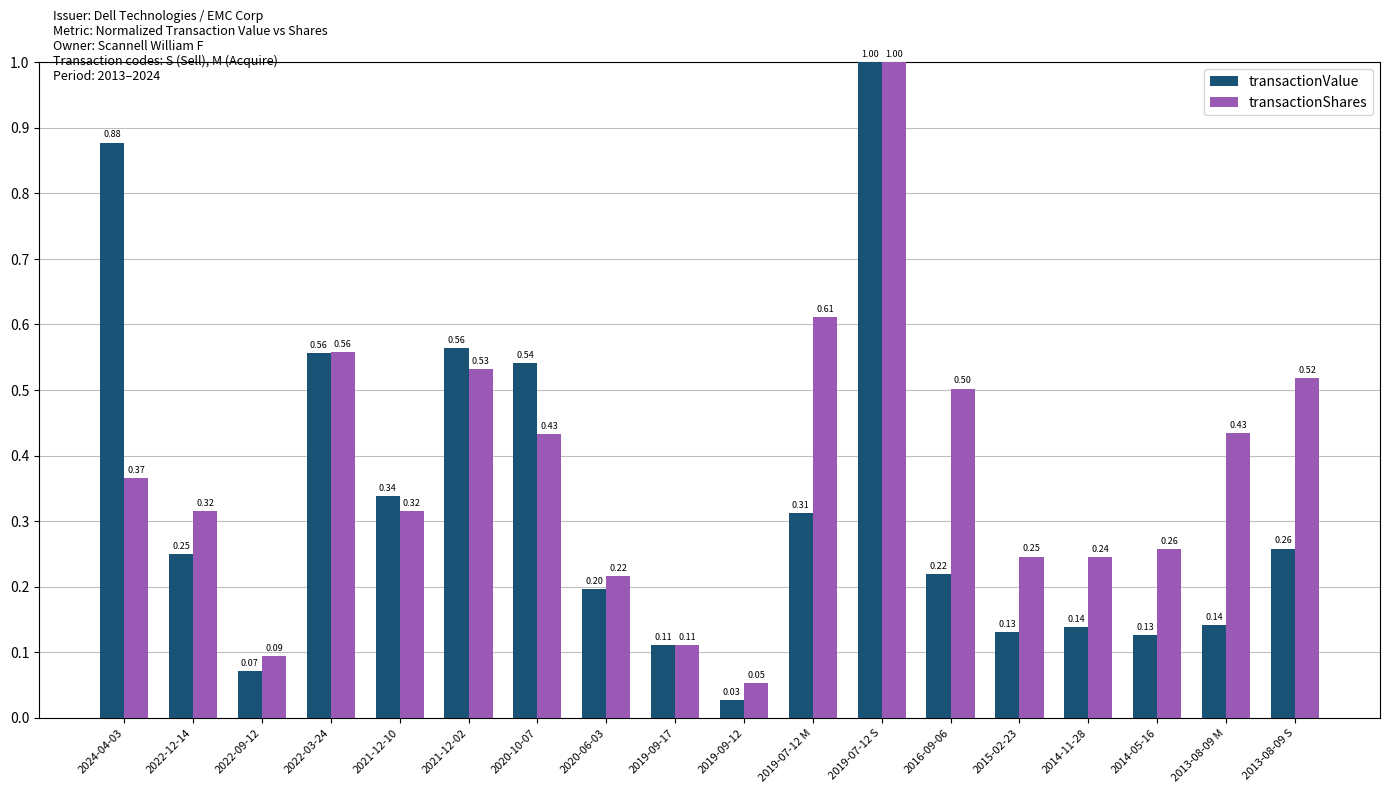

Which category has the lowest value in the transactionValue series?

2019-09-12